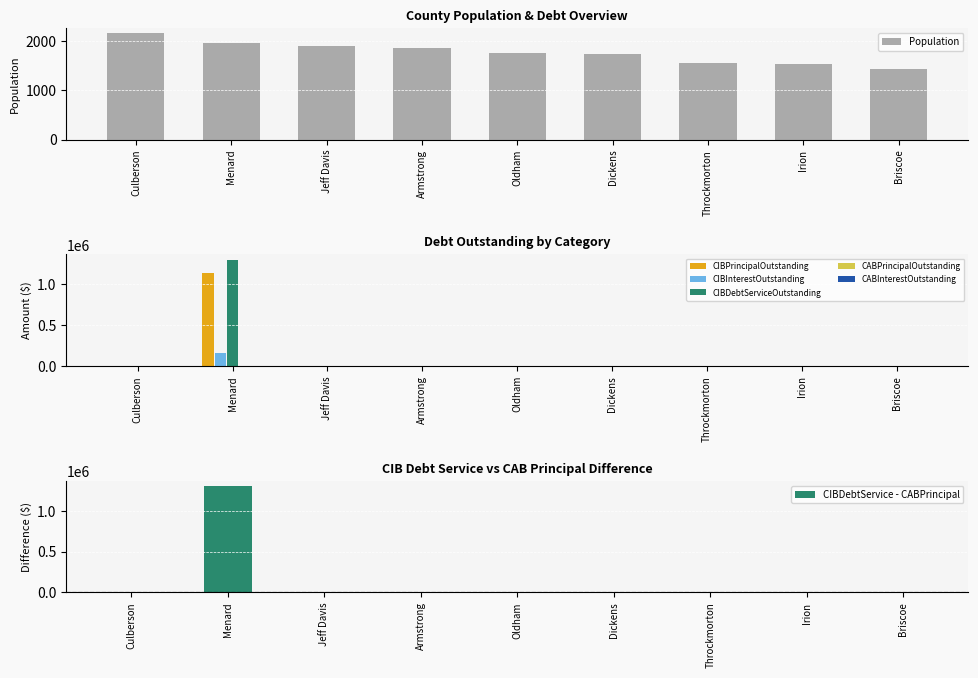

Does the chart contain stacked bars?

No